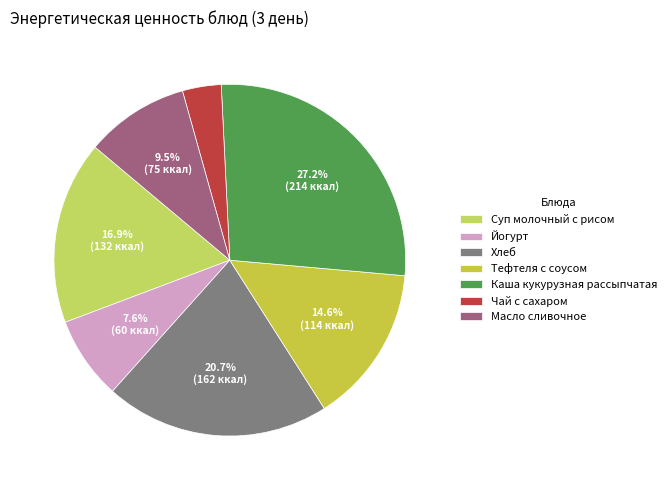

Which slice is the smallest?

Чай с сахаром